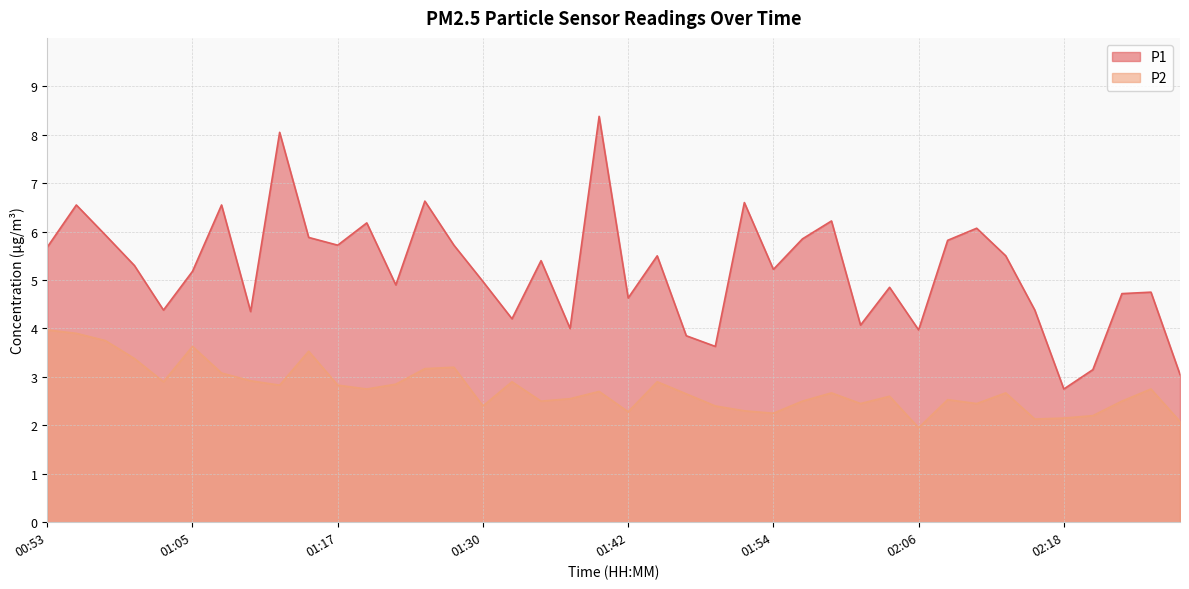

At which category is the sum across all series the highest?

01:39